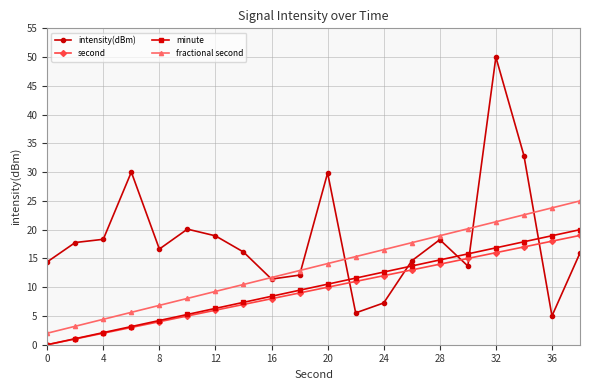

At how many categories does at least one series exceed 6?

20